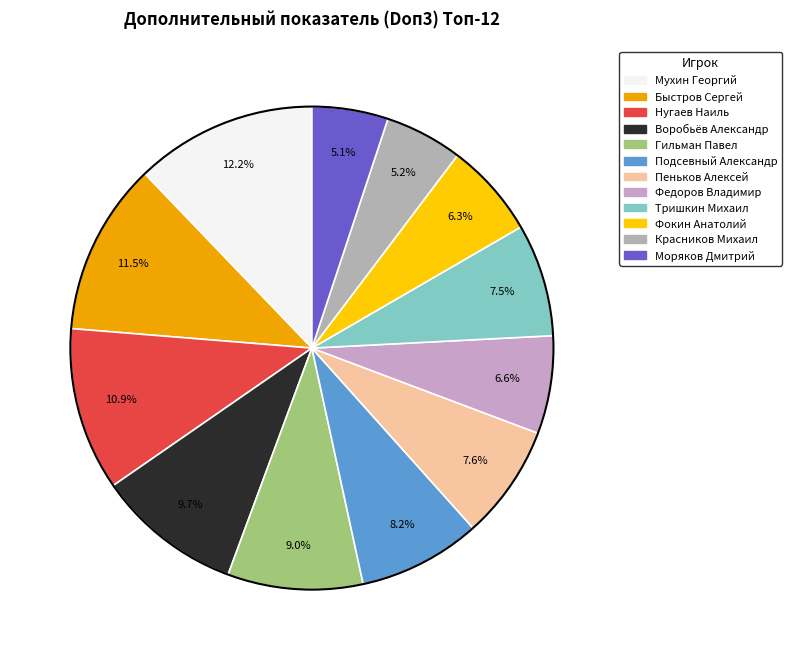

Count the number of slices in the pie.

12